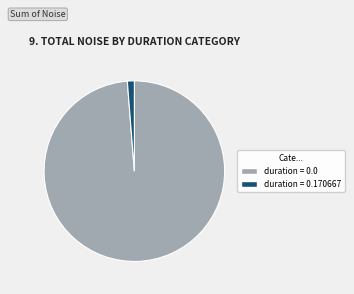

True or false: duration = 0.0 accounts for 89% of the total.

False